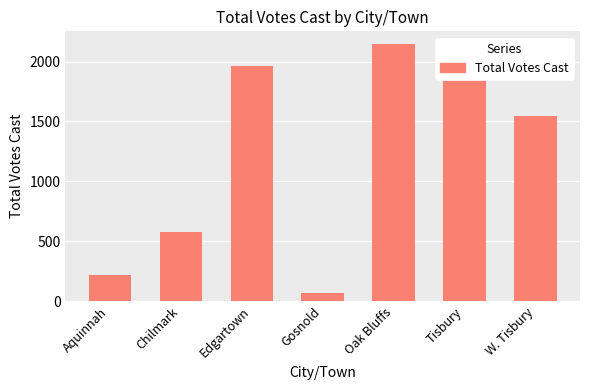

Rank the categories by value from lowest to highest.

Gosnold, Aquinnah, Chilmark, W. Tisbury, Edgartown, Tisbury, Oak Bluffs